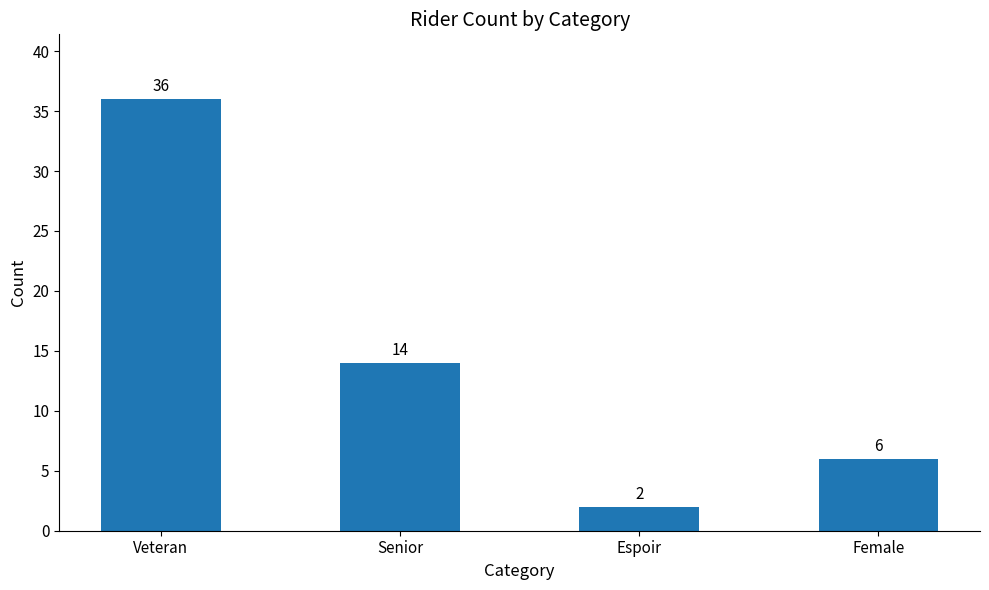

Between Veteran and Senior, which is larger?

Veteran